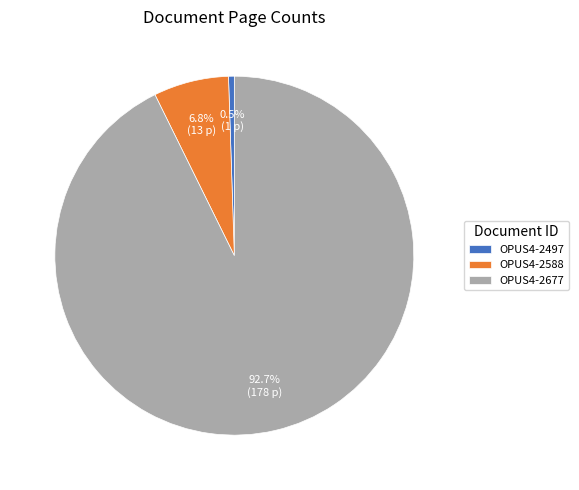

The OPUS4-2588 slice represents 7% of the pie. True or false?

True